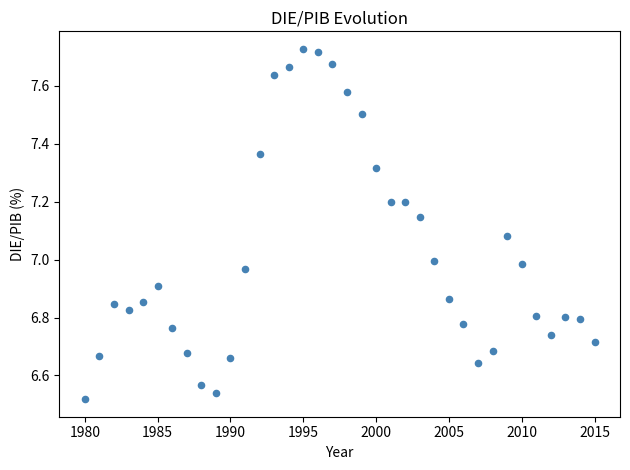

What is the range of Y values (max minus min)?

1.2